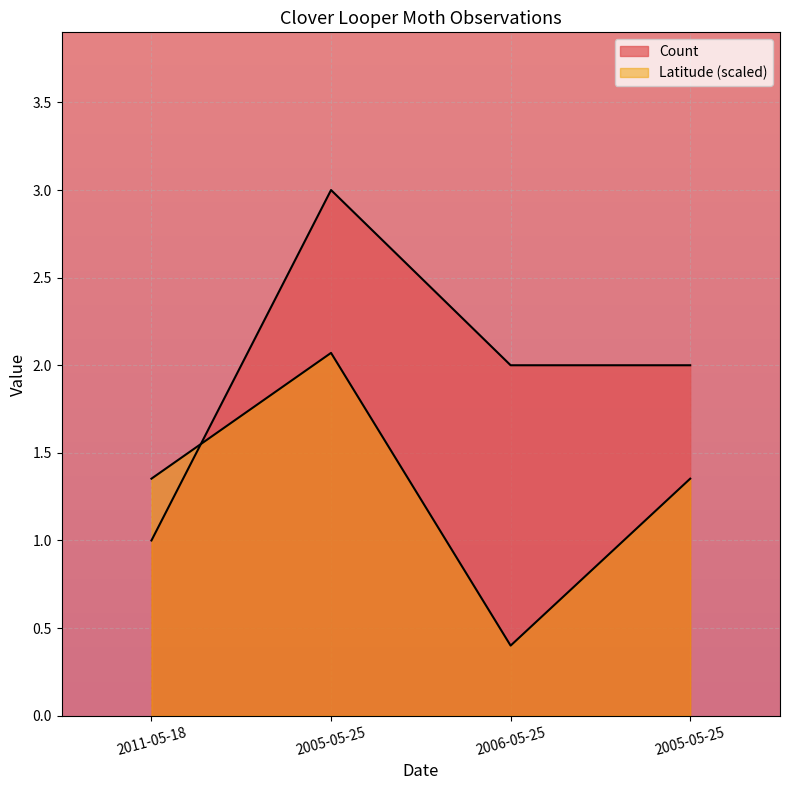

At which category does Latitude reach its first local peak?

2005-05-25